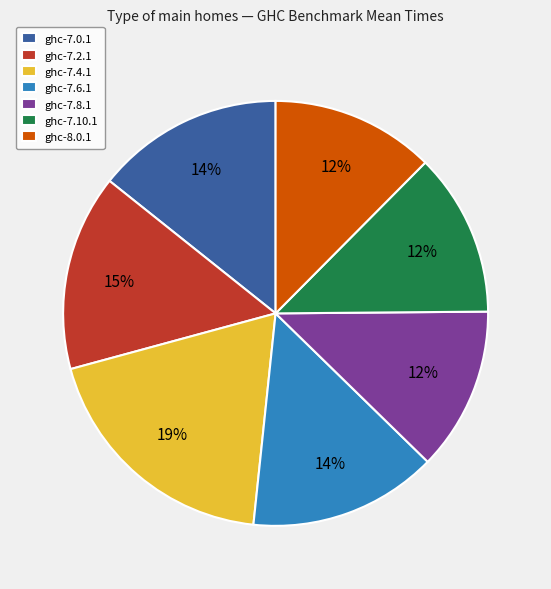

Does ghc-7.0.1 represent more than half of the total?

No